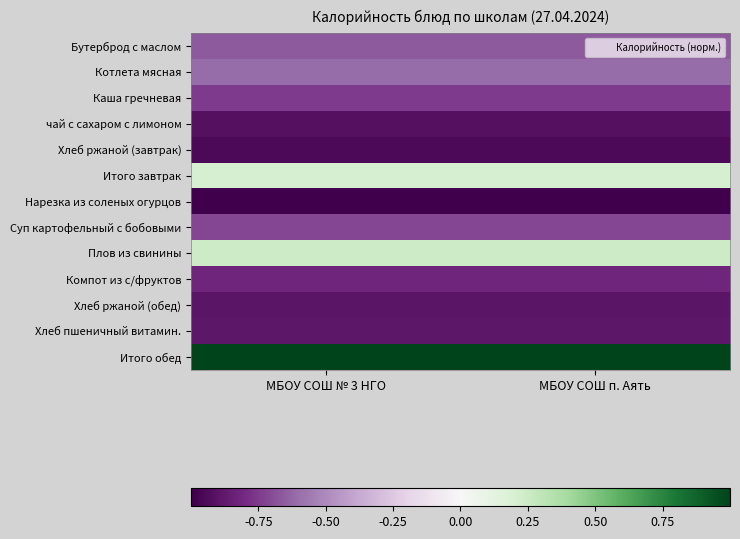

At how many categories does at least one series exceed 0?

2